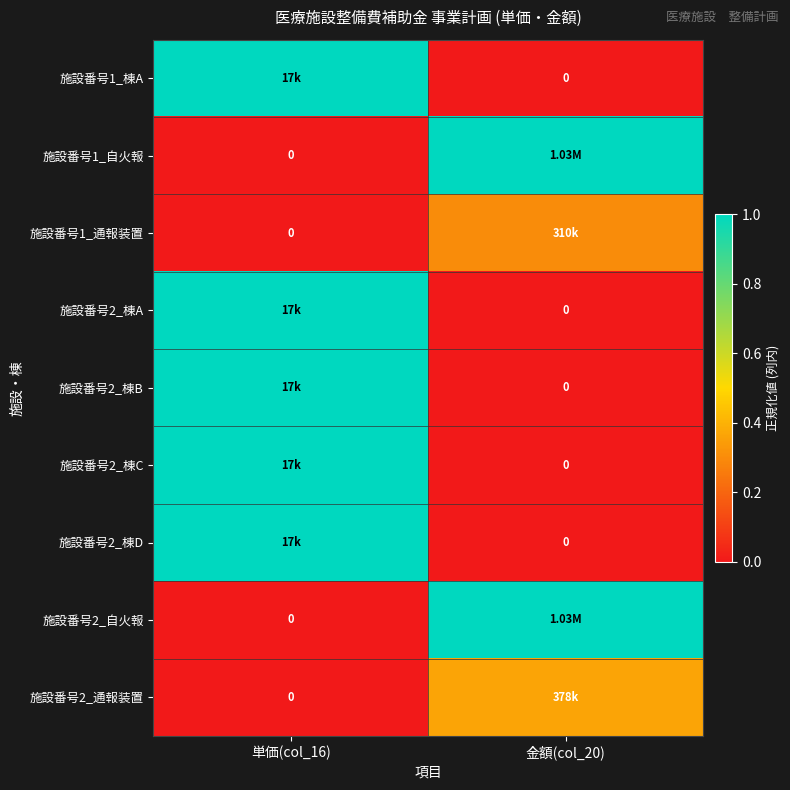

What is the difference between the highest and lowest values at 単価(col_16)?

1.0